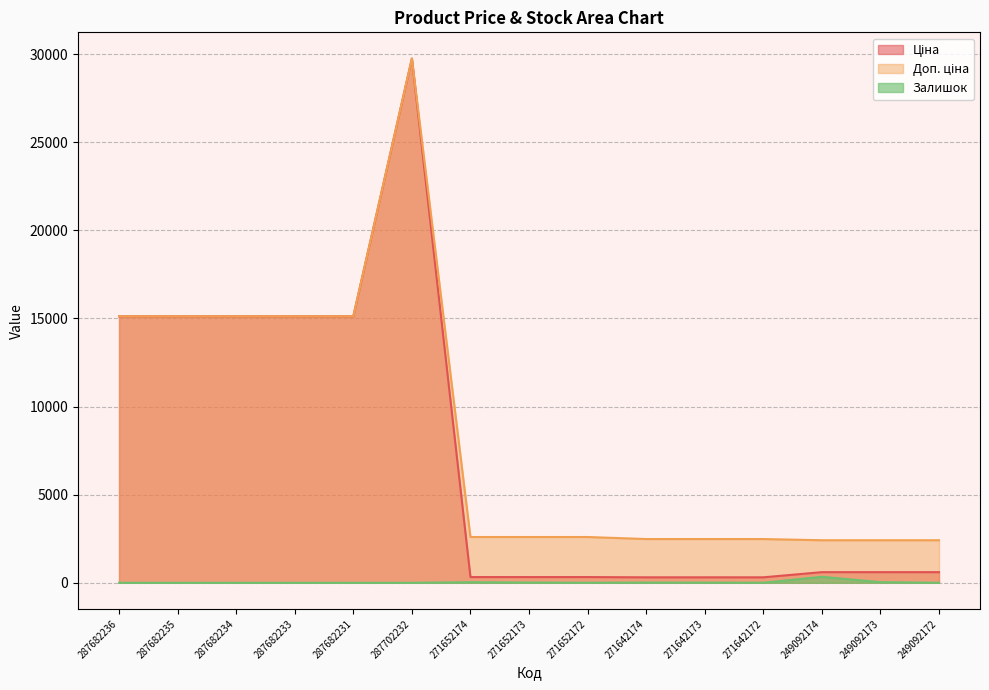

At which category is the sum across all series the highest?

287702232